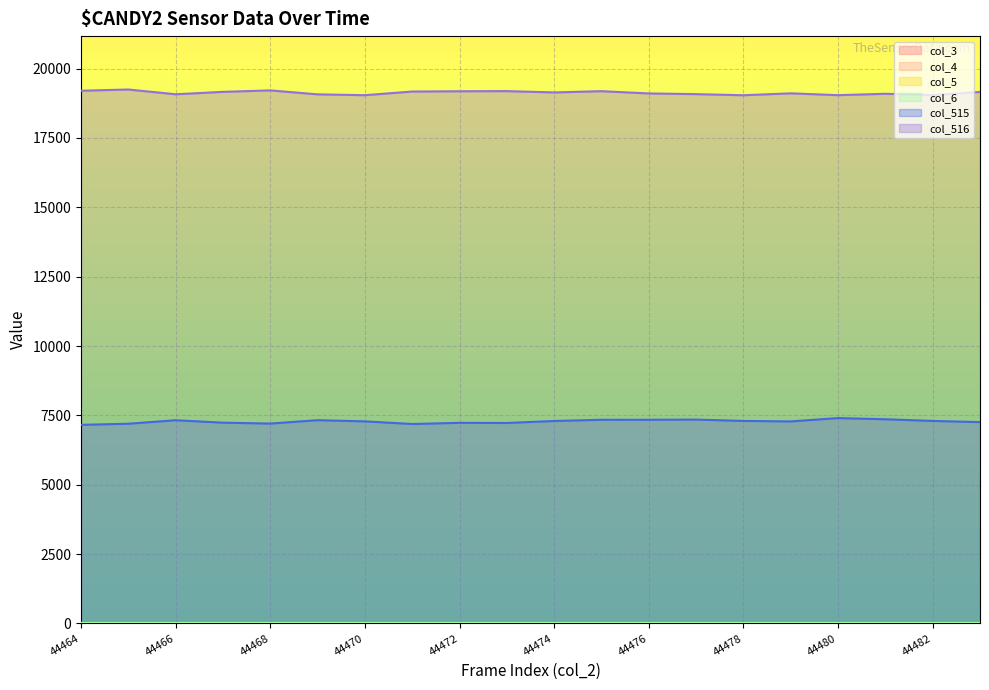

Rank the series at 44482 from highest to lowest value.

col_516, col_515, col_3, col_4, col_5, col_6